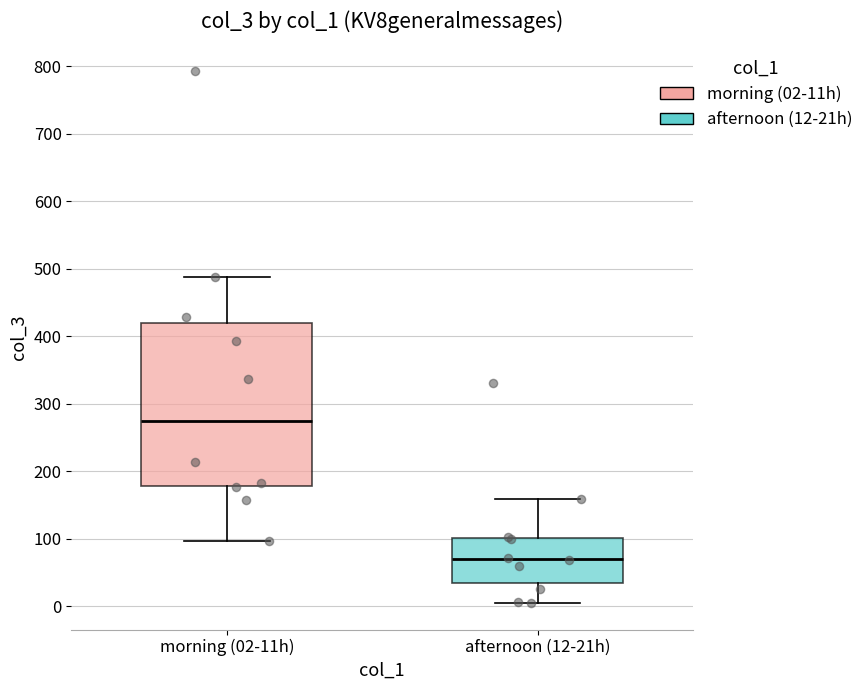

Where does the upper whisker of the box for morning (02-11h) end on the y-axis? The values are not printed on the chart, so give them approximately, as read against the axis.

490